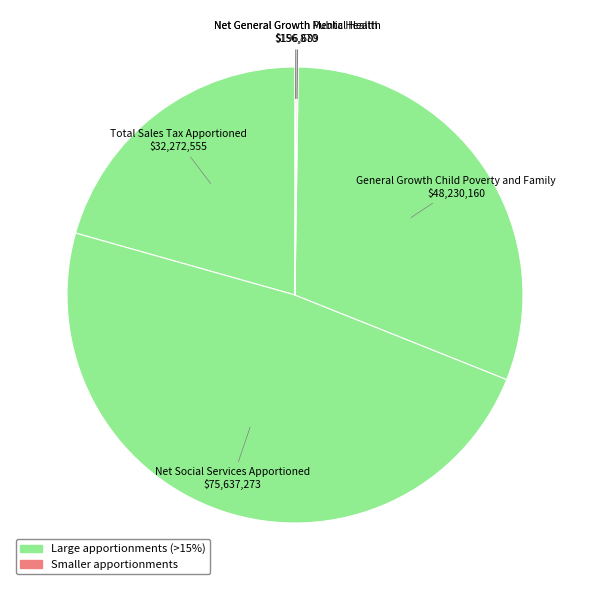

To the nearest percent, what is the difference between the largest and smallest slice percentages?

48%